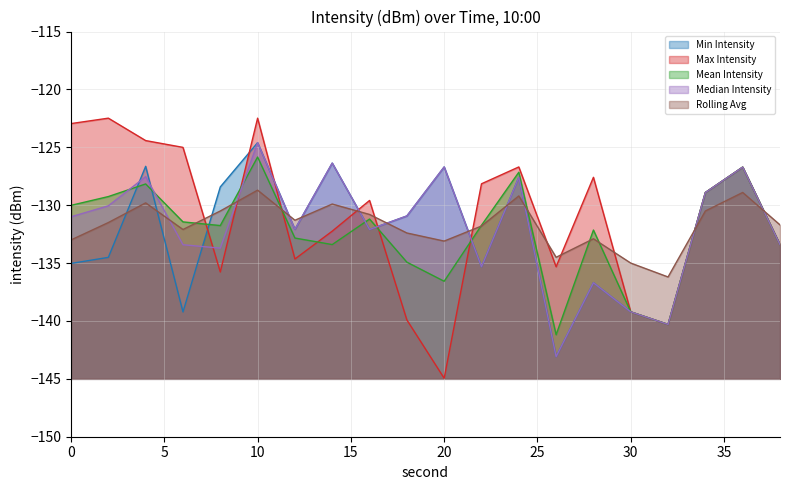

Reading left to right, transcribe all the data shown in this chart.

Min Intensity: -135.0	-134.5	-126.6	-139.2	-128.4	-124.6	-132.1	-126.4	-132.1	-130.9	-126.7	-135.3	-127.6	-143.1	-136.7	-139.2	-140.3	-128.9	-126.7	-133.4
Max Intensity: -123.0	-122.5	-124.4	-125.0	-135.8	-122.5	-134.6	-132.2	-129.6	-139.9	-145.0	-128.2	-126.7	-135.3	-127.6	-139.2	-140.3	-128.9	-126.7	-133.4
Mean Intensity: -130.0	-129.3	-128.2	-131.4	-131.8	-125.8	-132.8	-133.4	-131.2	-134.9	-136.6	-131.7	-127.2	-141.2	-132.1	-139.2	-140.3	-128.9	-126.7	-133.4
Median Intensity: -131.0	-130.1	-127.5	-133.4	-133.7	-124.6	-132.1	-126.4	-132.1	-130.9	-126.7	-135.3	-127.6	-143.1	-136.7	-139.2	-140.3	-128.9	-126.7	-133.4
Rolling Avg: -133.0	-131.5	-129.8	-132.1	-130.5	-128.7	-131.3	-129.9	-130.8	-132.4	-133.1	-131.8	-129.2	-134.5	-132.9	-135.0	-136.2	-130.5	-128.9	-131.7